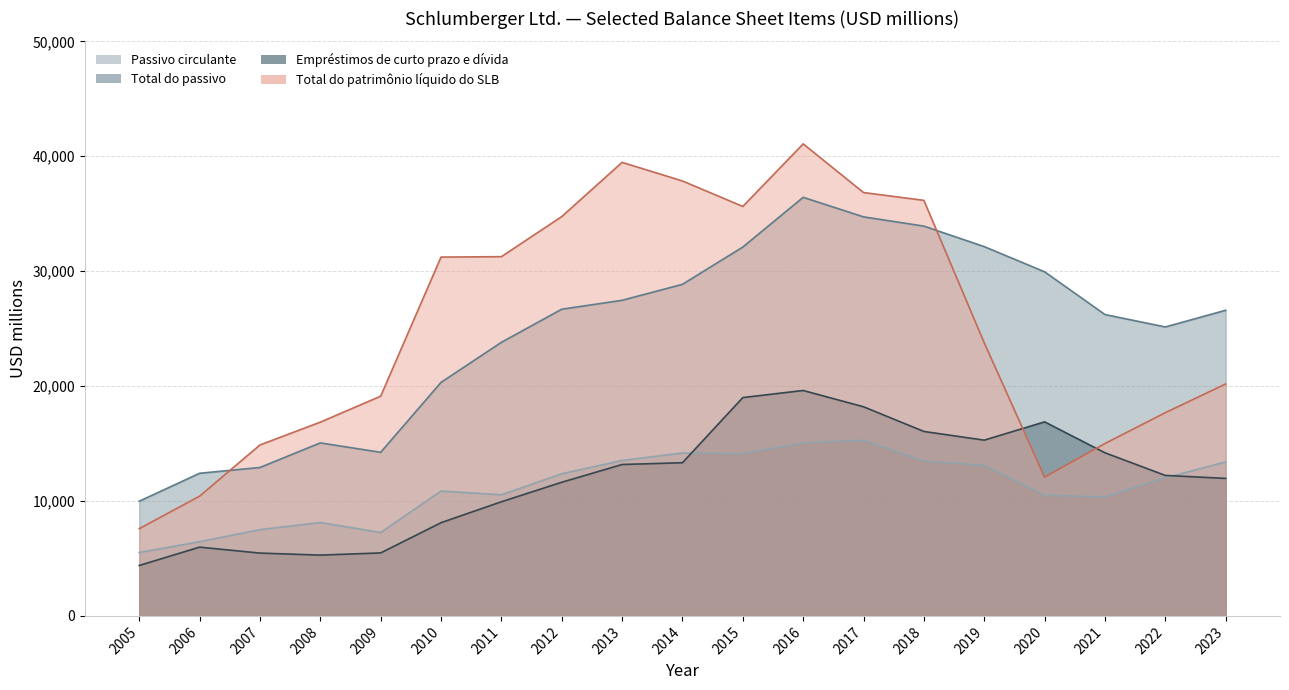

Where is the first local maximum for Passivo circulante?

2008